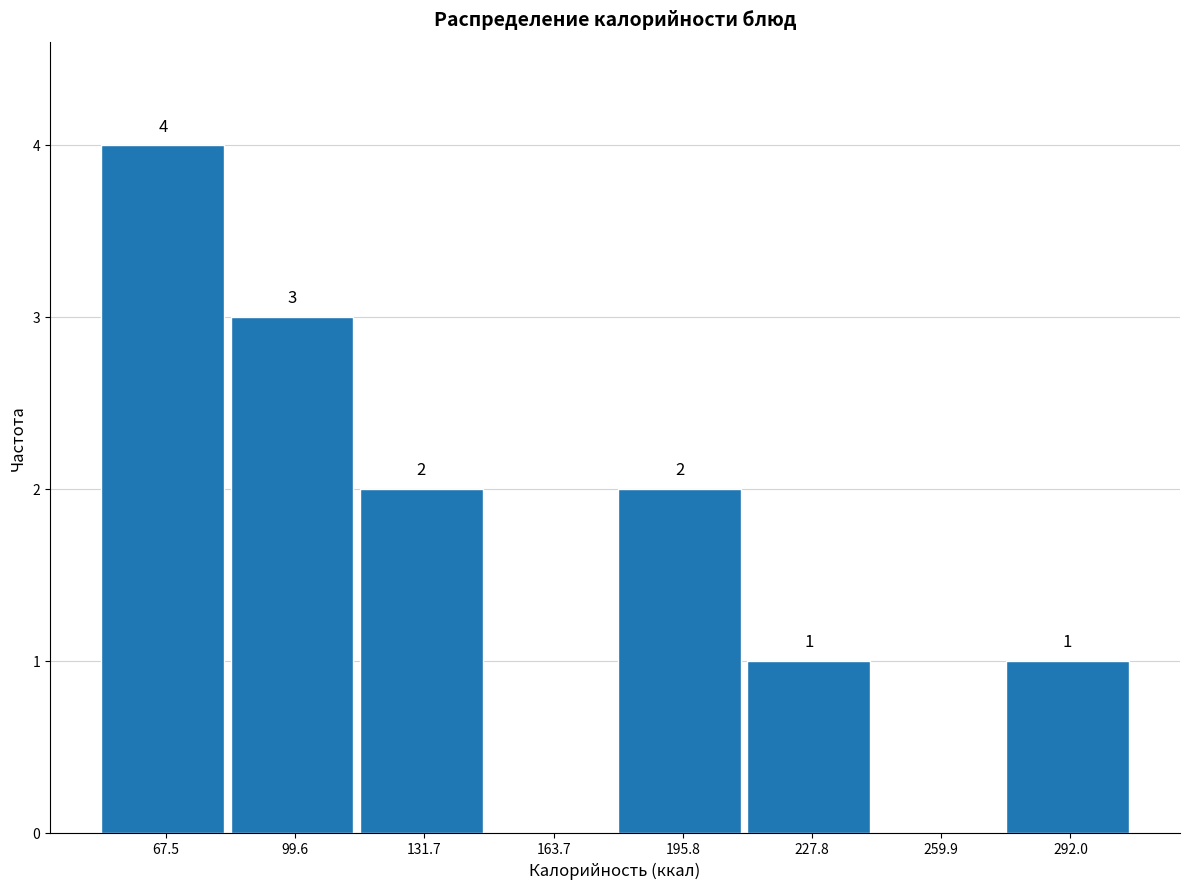

Over which range of the x-axis is the bar tallest?

50 to 85